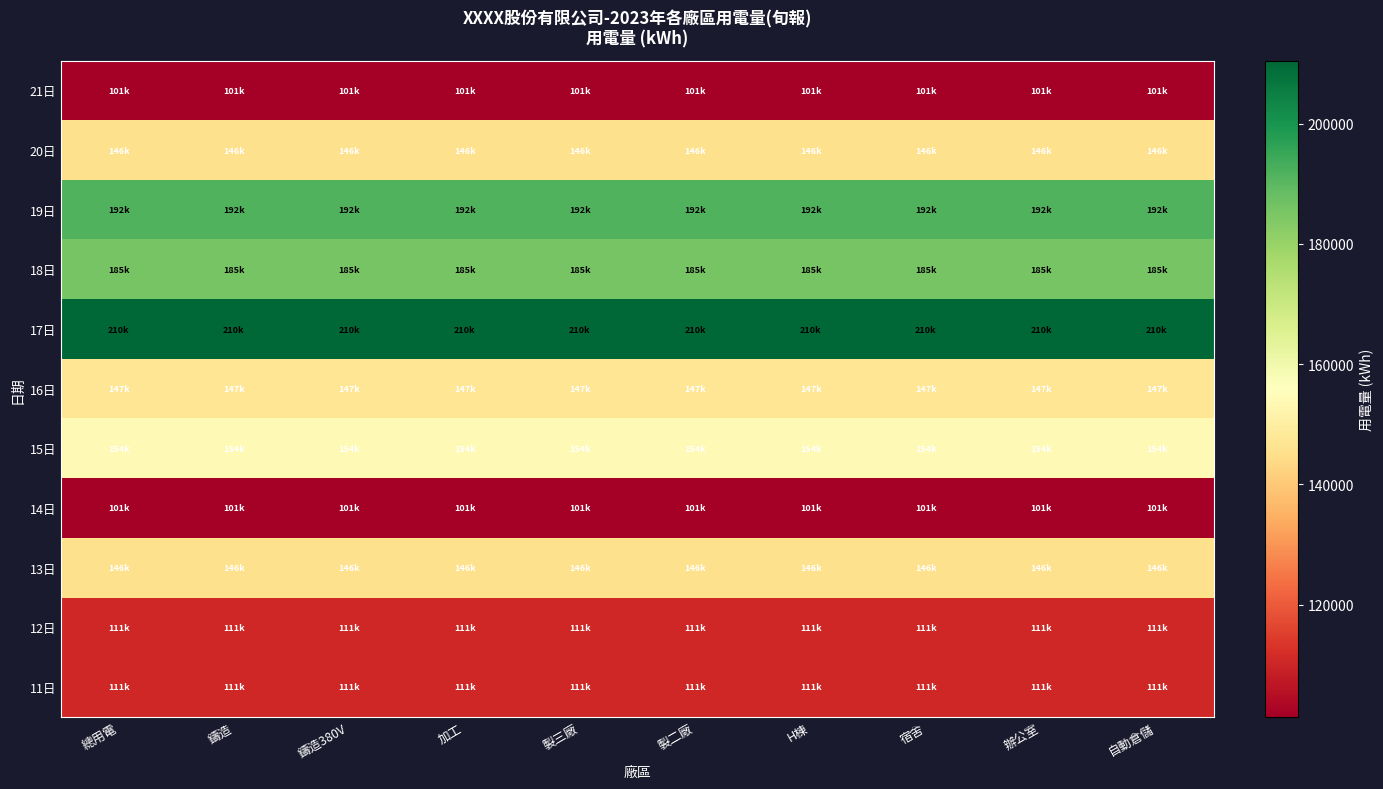

Reading left to right, what are all the values shown in this chart?

11日: 總用電=110548.9	鑄造=110548.9	鑄造380V=110548.9	加工=110548.9	製三廠=110548.9	製二廠=110548.9	H棟=110548.9	宿舍=110548.9	辦公室=110548.9	自動倉儲=110548.9
12日: 總用電=110548.9	鑄造=110548.9	鑄造380V=110548.9	加工=110548.9	製三廠=110548.9	製二廠=110548.9	H棟=110548.9	宿舍=110548.9	辦公室=110548.9	自動倉儲=110548.9
13日: 總用電=145560.6	鑄造=145560.6	鑄造380V=145560.6	加工=145560.6	製三廠=145560.6	製二廠=145560.6	H棟=145560.6	宿舍=145560.6	辦公室=145560.6	自動倉儲=145560.6
14日: 總用電=101351.5	鑄造=101351.5	鑄造380V=101351.5	加工=101351.5	製三廠=101351.5	製二廠=101351.5	H棟=101351.5	宿舍=101351.5	辦公室=101351.5	自動倉儲=101351.5
15日: 總用電=154144.3	鑄造=154144.3	鑄造380V=154144.3	加工=154144.3	製三廠=154144.3	製二廠=154144.3	H棟=154144.3	宿舍=154144.3	辦公室=154144.3	自動倉儲=154144.3
16日: 總用電=147259.8	鑄造=147259.8	鑄造380V=147259.8	加工=147259.8	製三廠=147259.8	製二廠=147259.8	H棟=147259.8	宿舍=147259.8	辦公室=147259.8	自動倉儲=147259.8
17日: 總用電=210479.7	鑄造=210479.7	鑄造380V=210479.7	加工=210479.7	製三廠=210479.7	製二廠=210479.7	H棟=210479.7	宿舍=210479.7	辦公室=210479.7	自動倉儲=210479.7
18日: 總用電=185358.1	鑄造=185358.1	鑄造380V=185358.1	加工=185358.1	製三廠=185358.1	製二廠=185358.1	H棟=185358.1	宿舍=185358.1	辦公室=185358.1	自動倉儲=185358.1
19日: 總用電=191718.5	鑄造=191718.5	鑄造380V=191718.5	加工=191718.5	製三廠=191718.5	製二廠=191718.5	H棟=191718.5	宿舍=191718.5	辦公室=191718.5	自動倉儲=191718.5
20日: 總用電=145560.6	鑄造=145560.6	鑄造380V=145560.6	加工=145560.6	製三廠=145560.6	製二廠=145560.6	H棟=145560.6	宿舍=145560.6	辦公室=145560.6	自動倉儲=145560.6
21日: 總用電=101351.5	鑄造=101351.5	鑄造380V=101351.5	加工=101351.5	製三廠=101351.5	製二廠=101351.5	H棟=101351.5	宿舍=101351.5	辦公室=101351.5	自動倉儲=101351.5